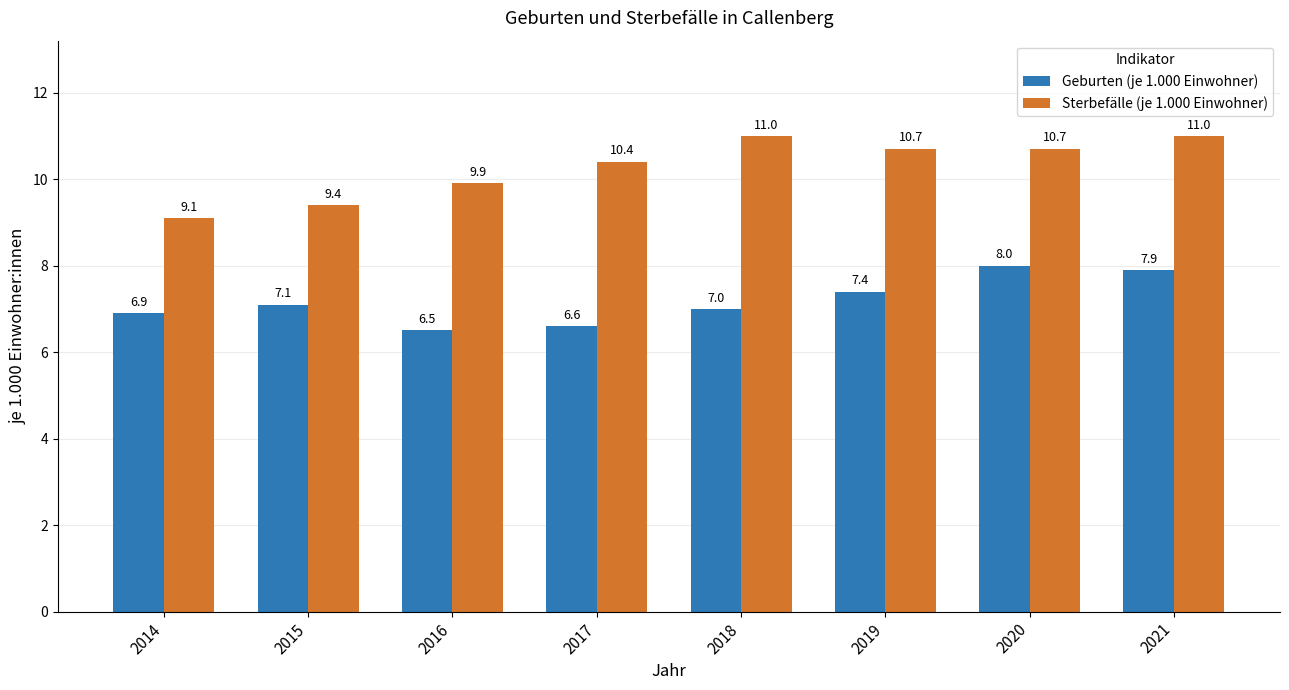

Reading right to left, extract all data points from this chart.

Geburten (je 1.000 Einwohner): 2021=7.9	2020=8.0	2019=7.4	2018=7.0	2017=6.6	2016=6.5	2015=7.1	2014=6.9
Sterbefälle (je 1.000 Einwohner): 2021=11.0	2020=10.7	2019=10.7	2018=11.0	2017=10.4	2016=9.9	2015=9.4	2014=9.1